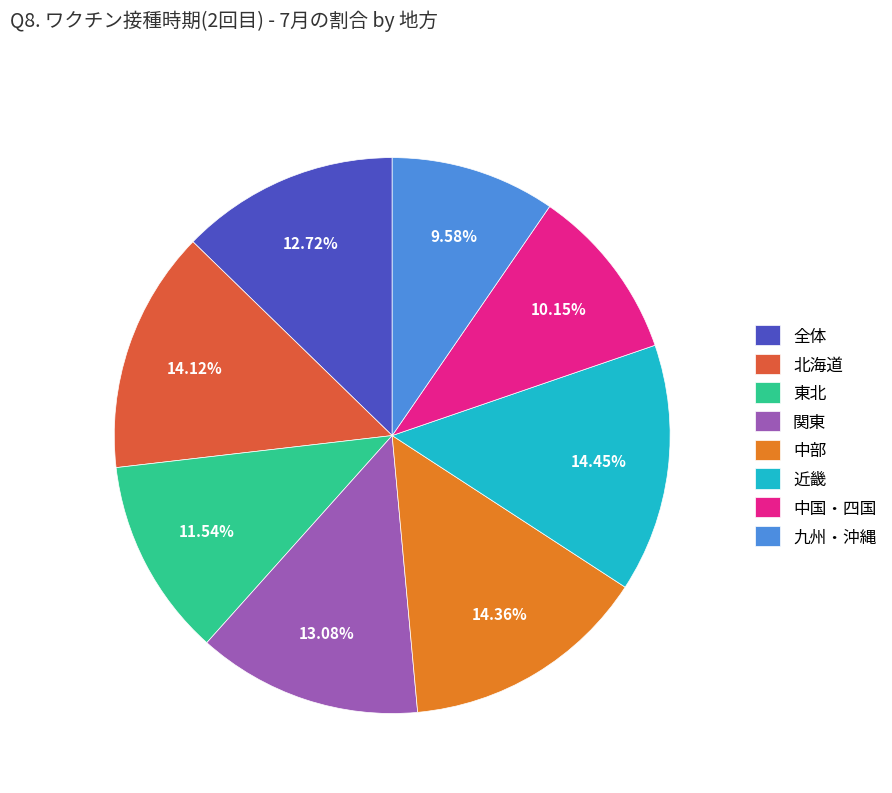

To the nearest percent, what is the difference between the largest and smallest slice percentages?

5%